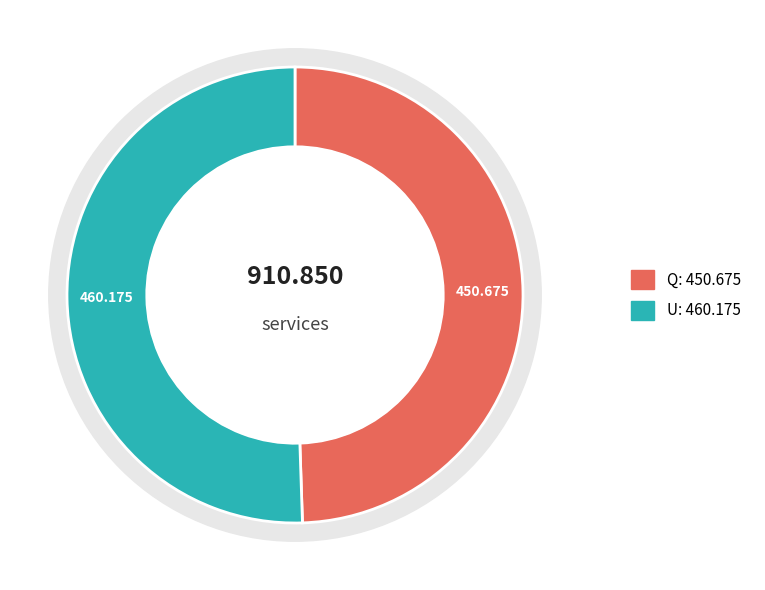

Which slice represents more than half of the pie?

U